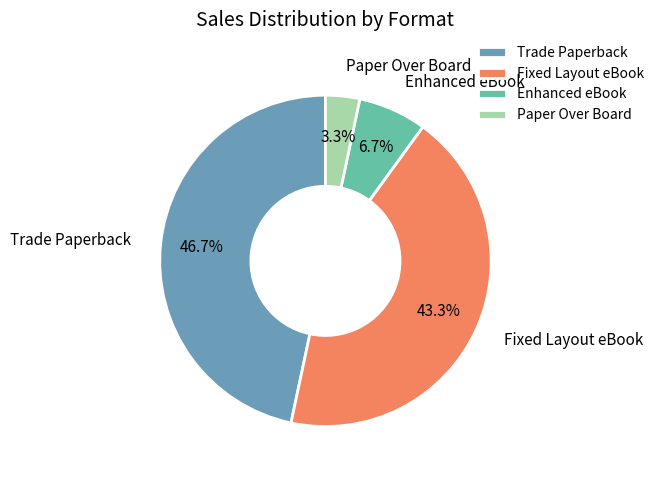

Which has a higher value, Enhanced eBook or Paper Over Board?

Enhanced eBook